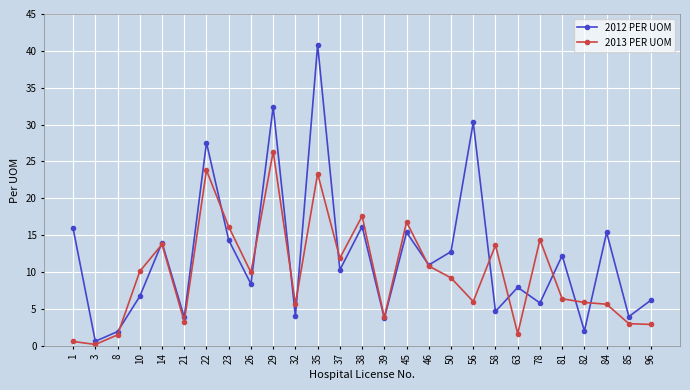

True or false: 2012 PER UOM has a value of 3.9 at 21.

True